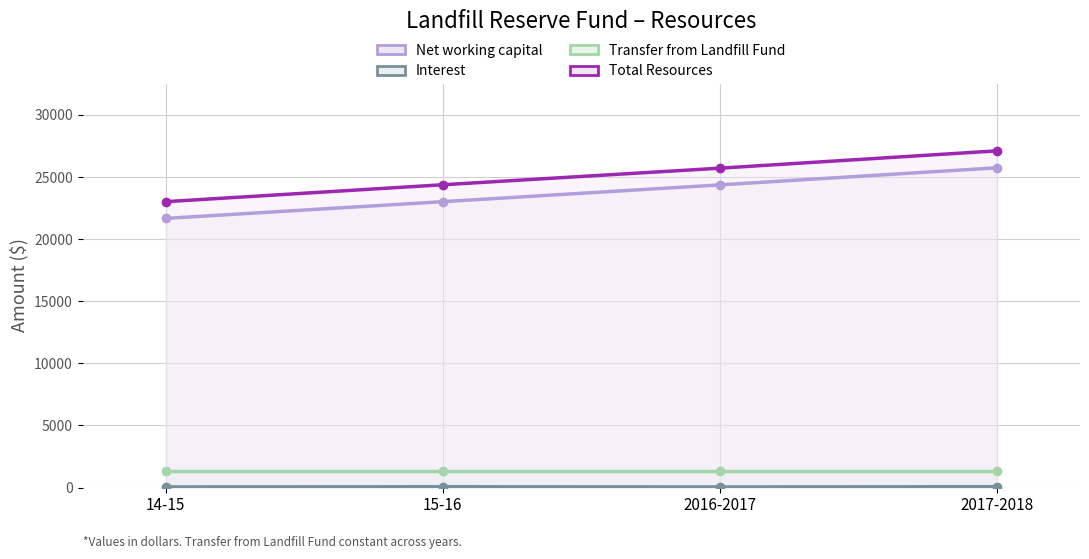

True or false: Total Resources and Interest cross at least once.

False